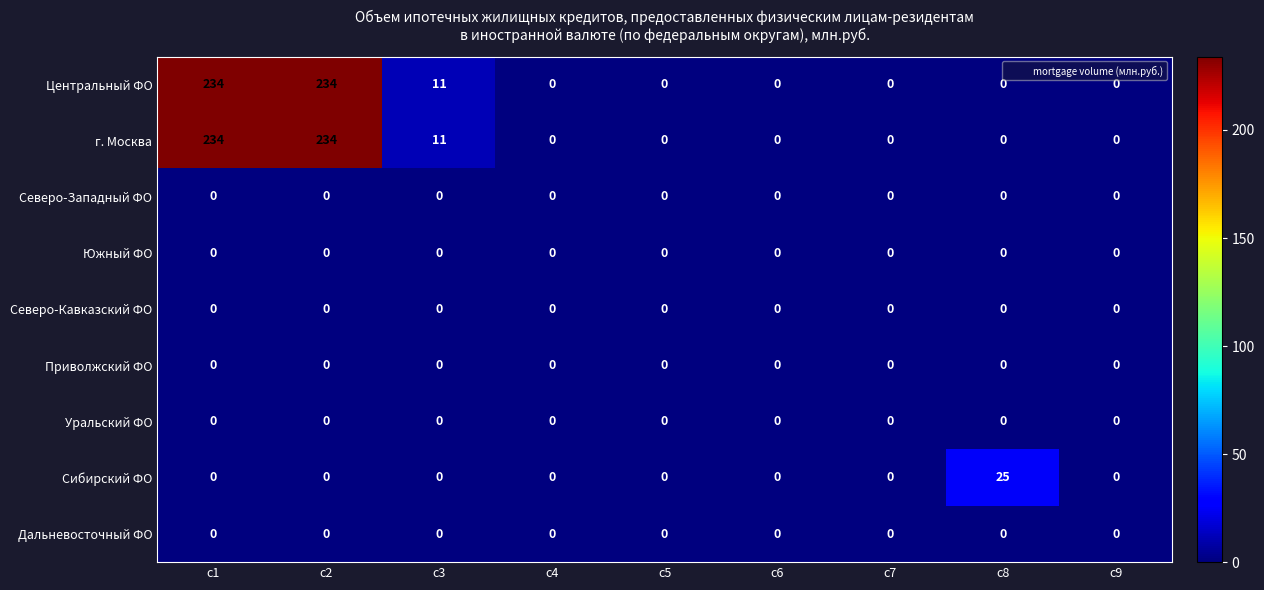

Is it true that Северо-Кавказский ФО equals 0 at c9?

True